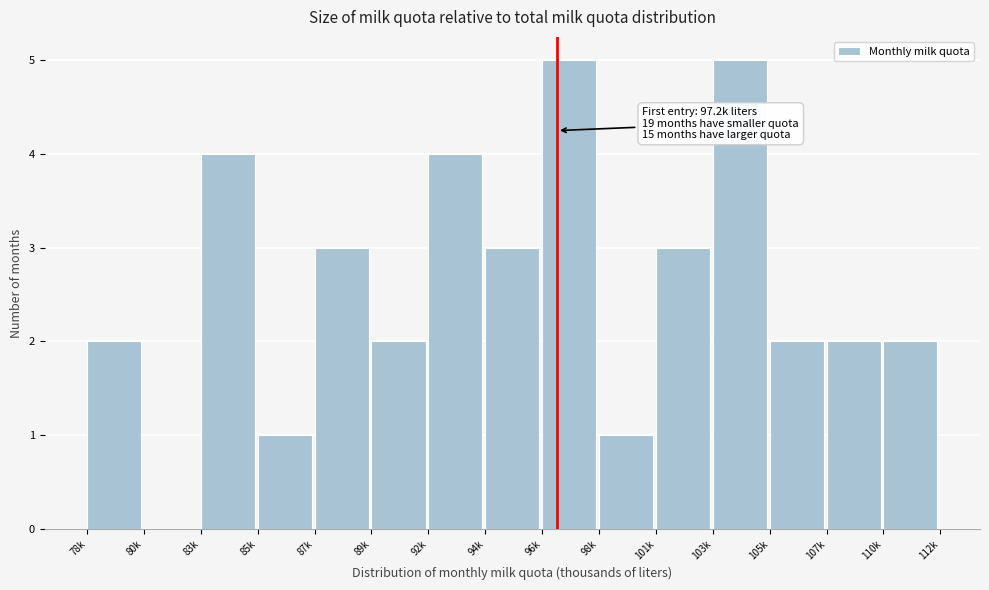

Reading right to left, what are all the values shown in this chart?

110k=2	107k=2	105k=2	103k=5	101k=3	98k=1	96k=5	94k=3	92k=4	89k=2	87k=3	85k=1	83k=4	80k=0	78k=2